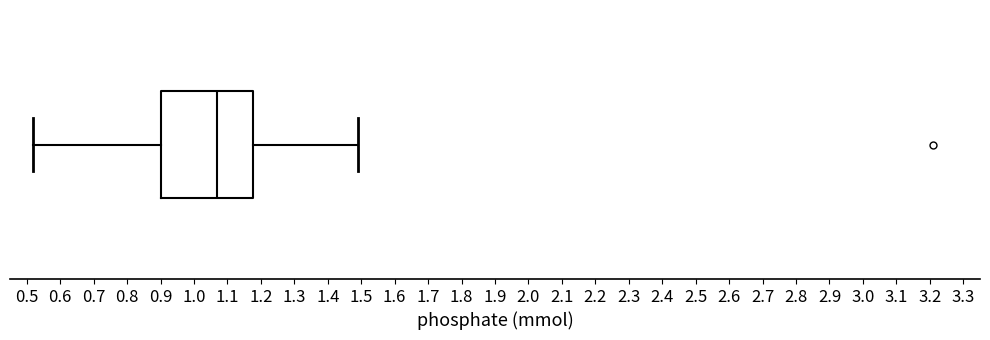

Where does the left whisker of the box end on the x-axis? The values are not printed on the chart, so give them approximately, as read against the axis.

0.52